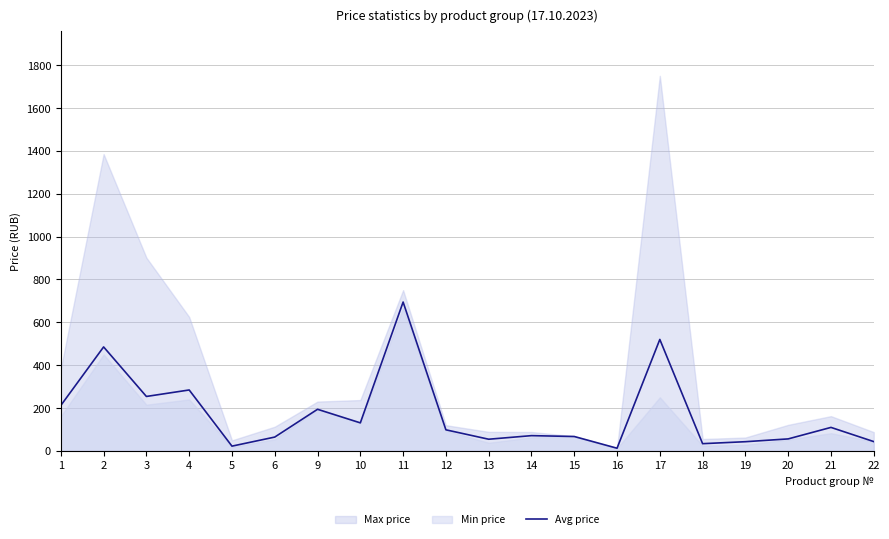

True or false: the data shows 519.9 at 17.

True